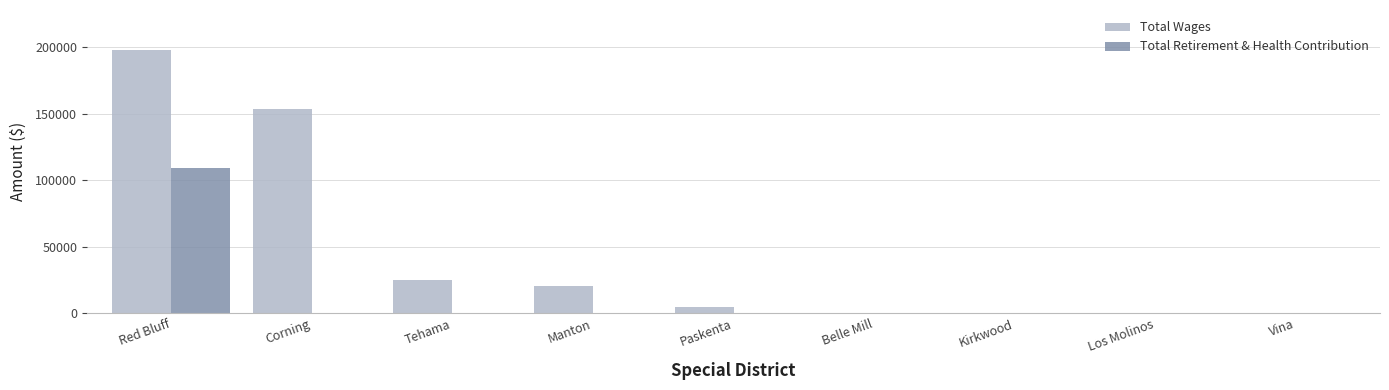

Which category has the highest value in the Total Wages series?

Red Bluff